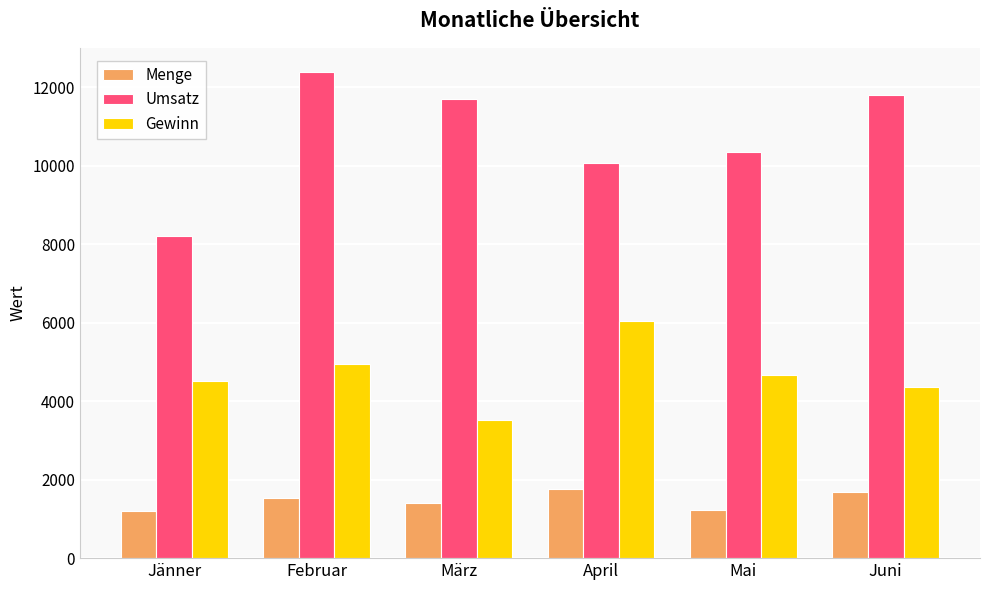

How many bars are there in total?

18